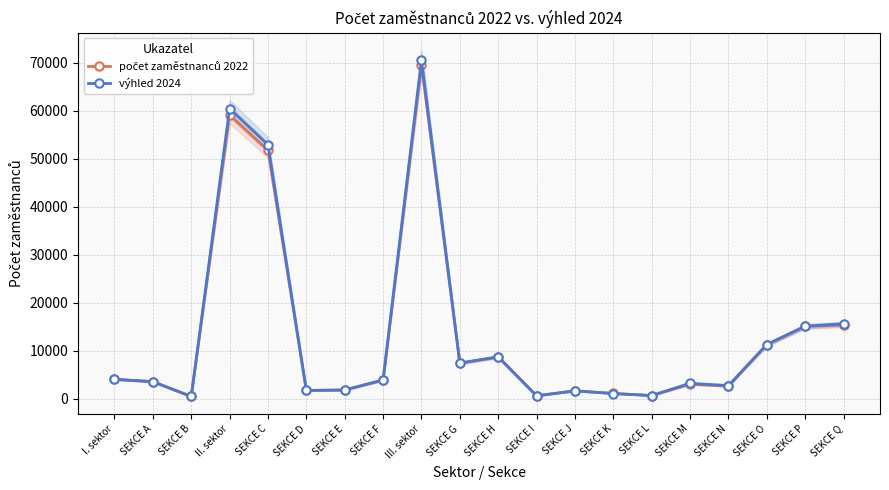

Where do výhled 2024 and počet zaměstnanců 2022 first cross each other?

SEKCE J and SEKCE K